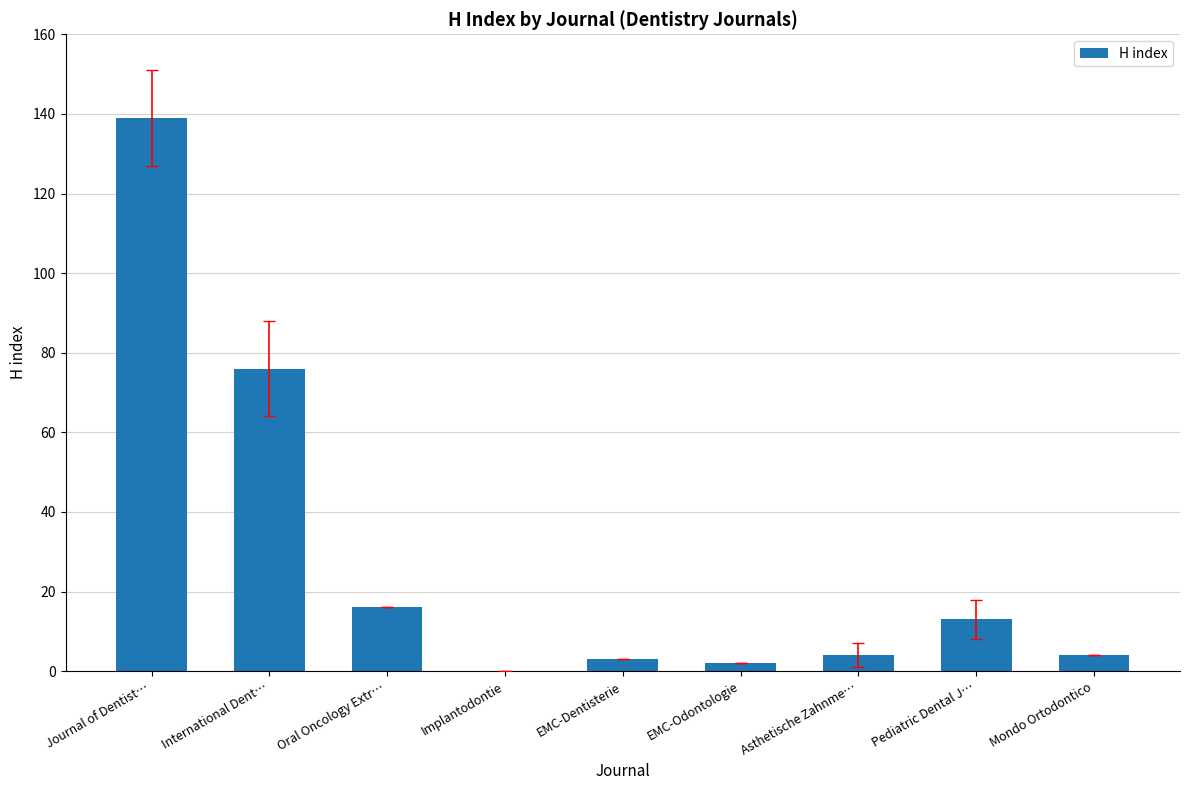

True or false: the data shows 20 at Pediatric Dental J….

False